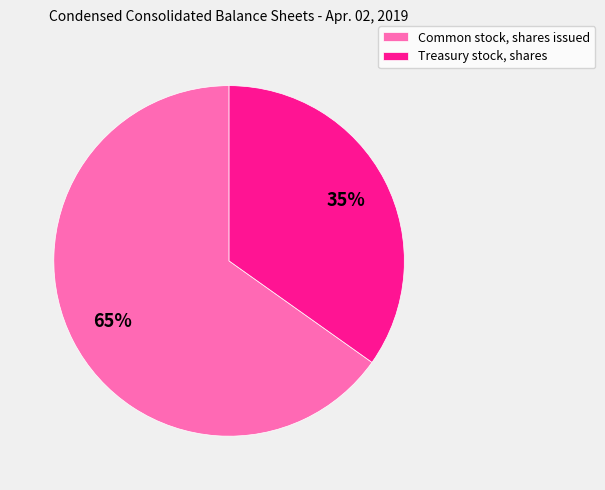

The Common stock, shares issued slice represents 65% of the pie. True or false?

True